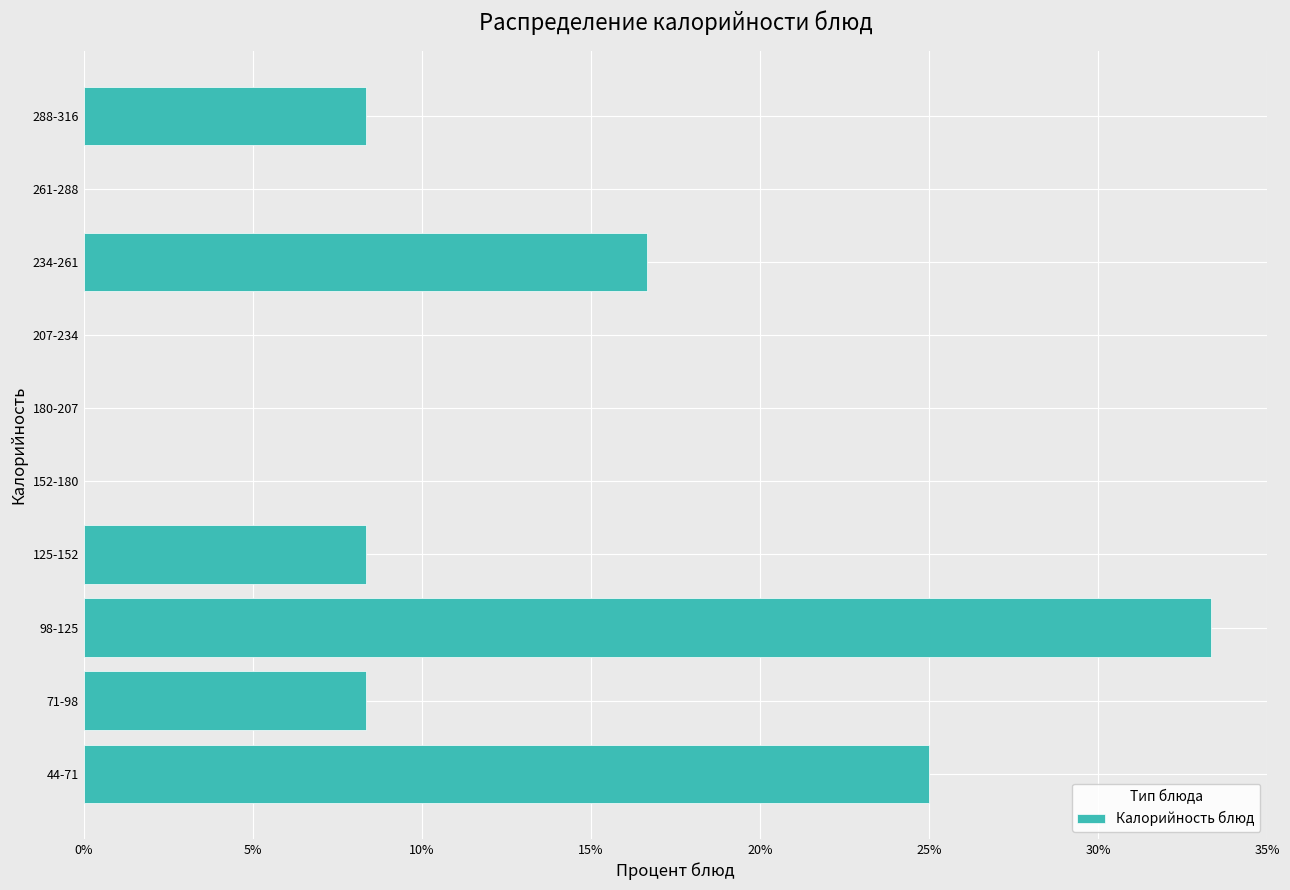

Reading top to bottom, what are all the values shown in this chart?

288-316=8.3	261-288=0.0	234-261=16.7	207-234=0.0	180-207=0.0	152-180=0.0	125-152=8.3	98-125=33.3	71-98=8.3	44-71=25.0